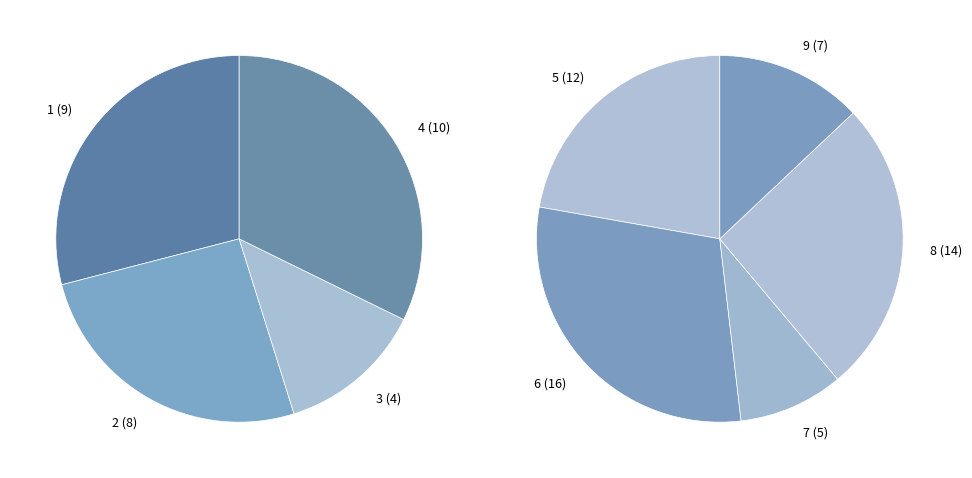

What is the largest slice in the pie chart?

4